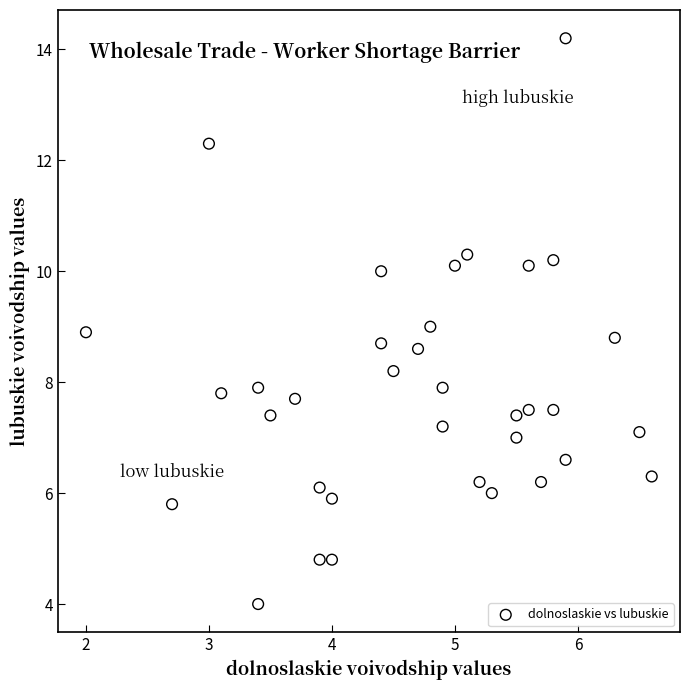

What is the range of X values (max minus min)?

4.6